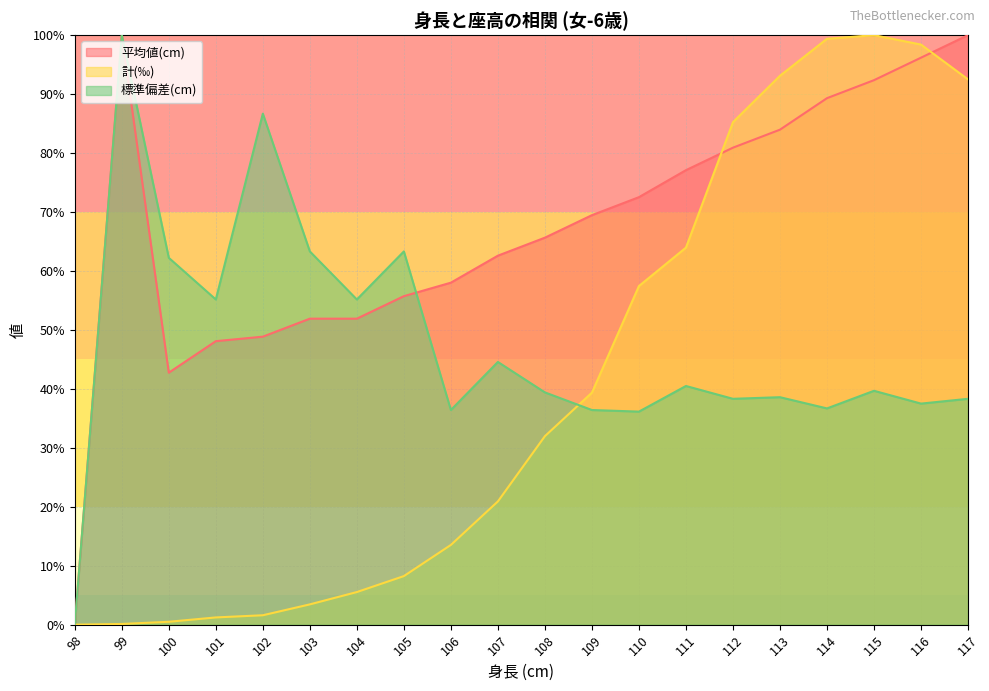

At how many categories does at least one series exceed 16?

19